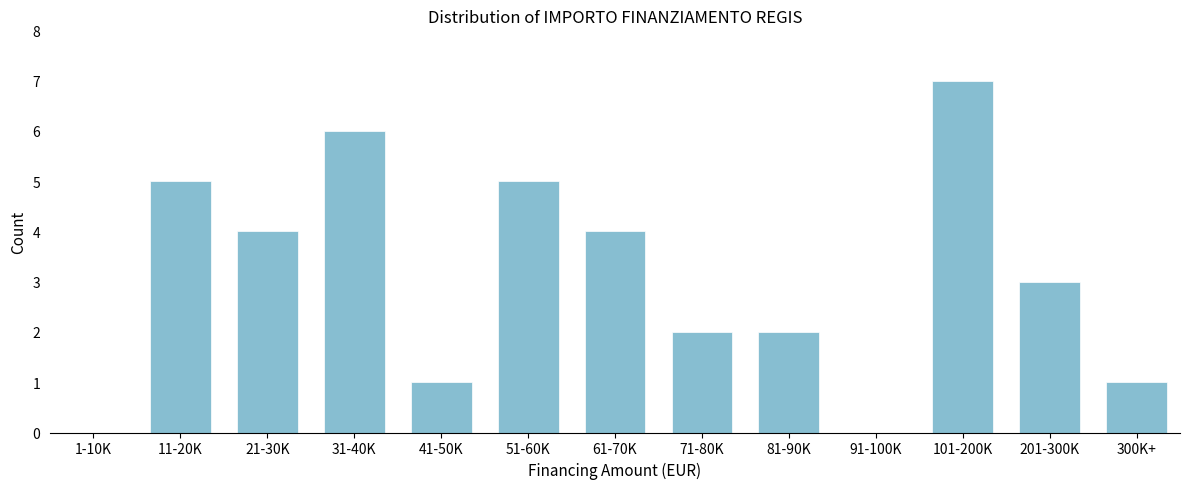

Reading left to right, transcribe all the data shown in this chart.

1-10K=0	11-20K=5	21-30K=4	31-40K=6	41-50K=1	51-60K=5	61-70K=4	71-80K=2	81-90K=2	91-100K=0	101-200K=7	201-300K=3	300K+=1